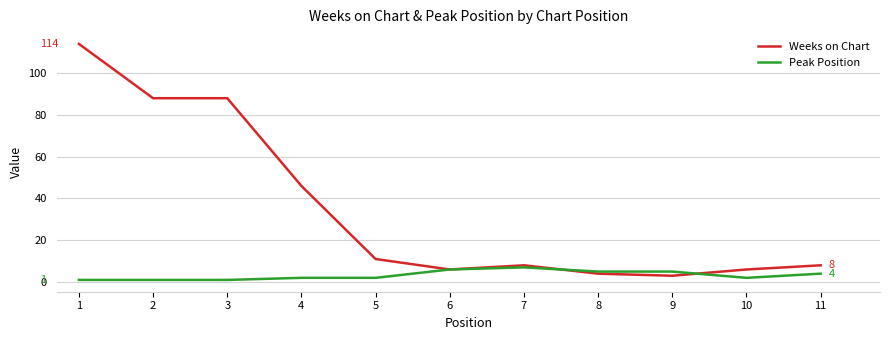

Which series has the widest spread of values?

Weeks on Chart